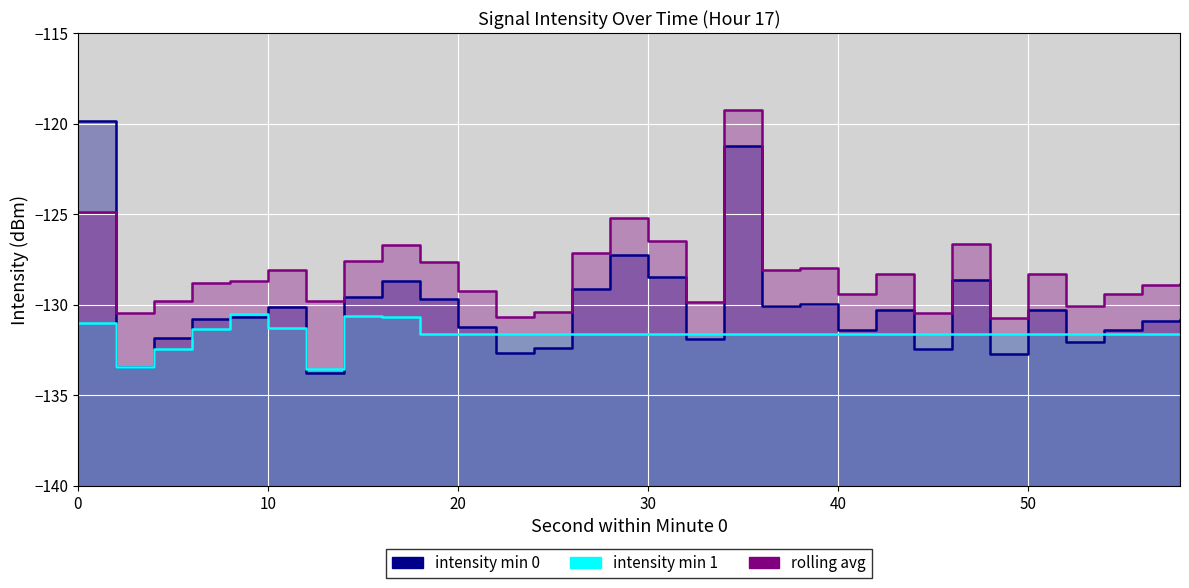

True or false: intensity_rolling_avg and intensity_mean_per_min_1 cross at least once.

False